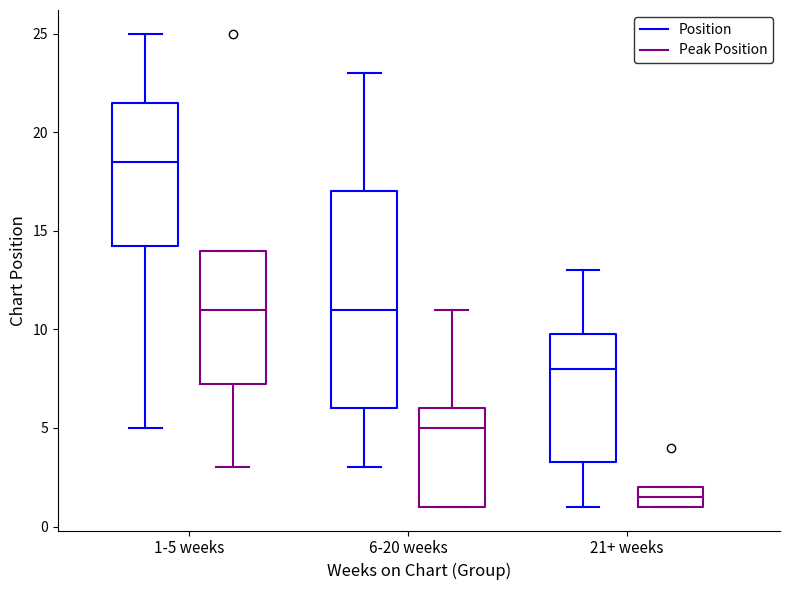

Reading left to right, read every box against the y-axis: the position of its median line, the range the box covers, and the ends of its whiskers. The values are not printed on the chart, so give them approximately, as read against the axis.

1-5 weeks (Position): median 18.5, box 14.5 to 21.5, whiskers 5.0 to 25.0
1-5 weeks (Peak Position): median 11.0, box 7.5 to 14.0, whiskers 3.0 to 14.0
6-20 weeks (Position): median 11.0, box 6.0 to 17.0, whiskers 3.0 to 23.0
6-20 weeks (Peak Position): median 5.0, box 1.0 to 6.0, whiskers 1.0 to 11.0
21+ weeks (Position): median 8.0, box 3.5 to 10.0, whiskers 1.0 to 13.0
21+ weeks (Peak Position): median 1.5, box 1.0 to 2.0, whiskers 1.0 to 2.0